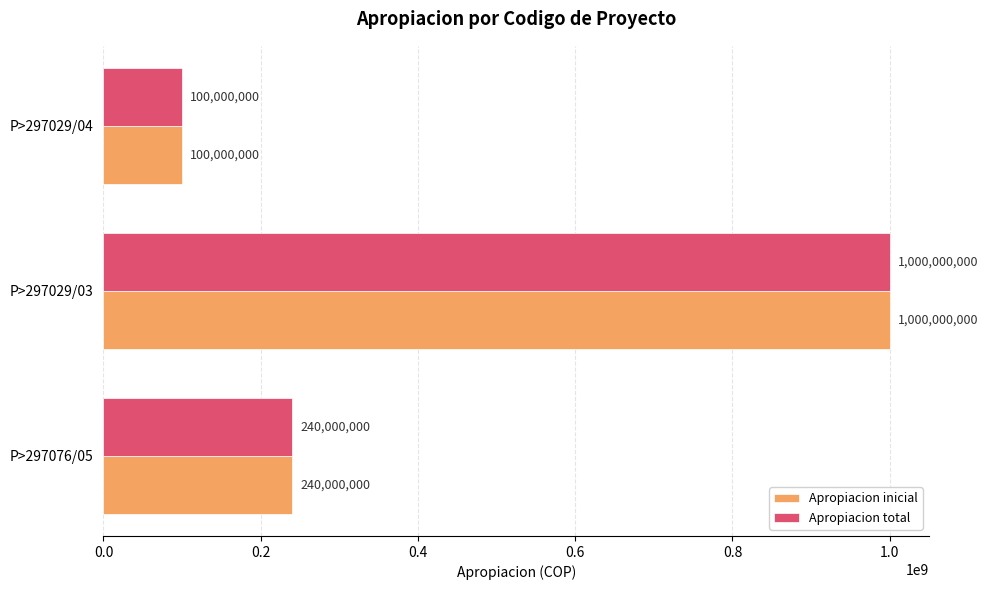

What is the average value of the Apropiacion inicial series?

446666667